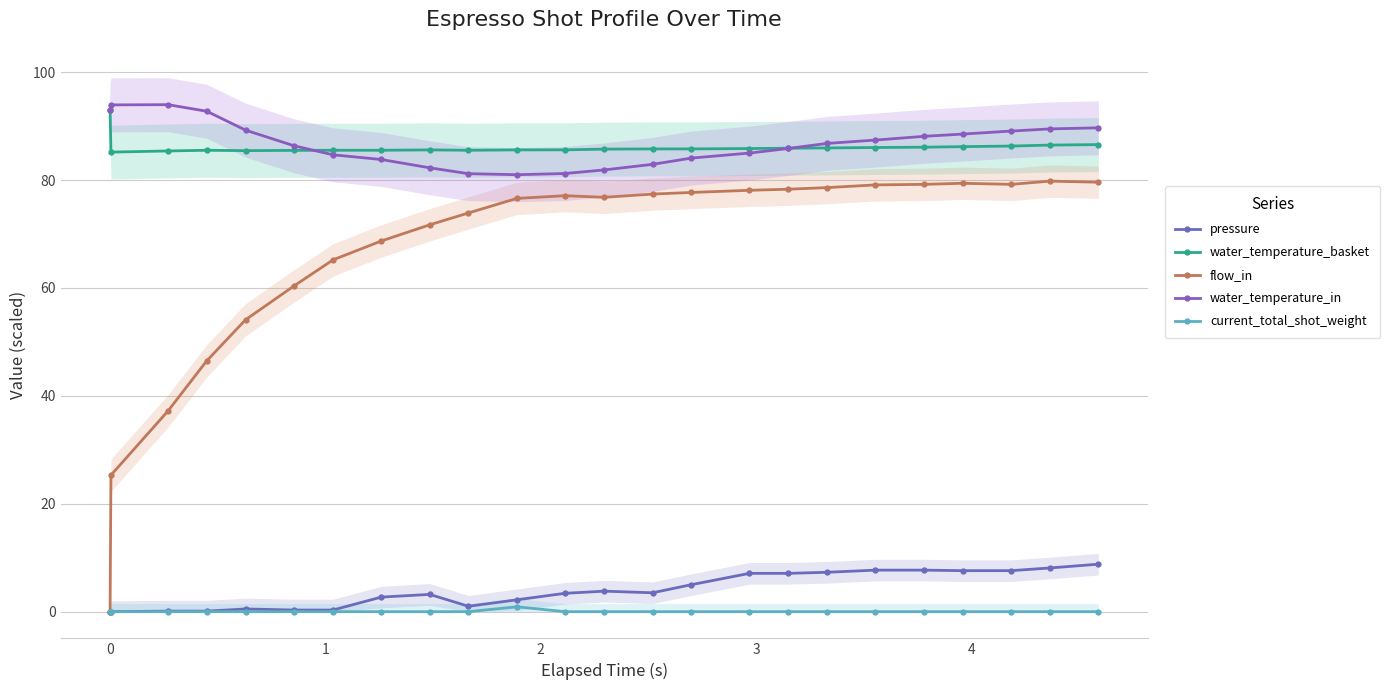

In water_temperature_basket, how many points are higher than both neighbors (excluding endpoints)?

2